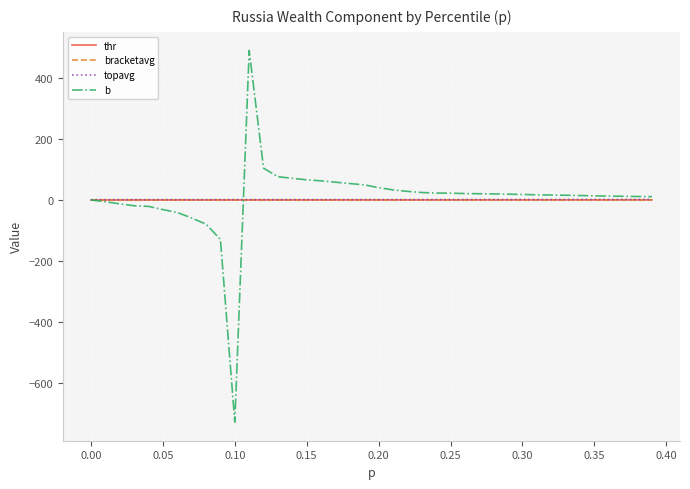

How many lines are shown in the chart?

4